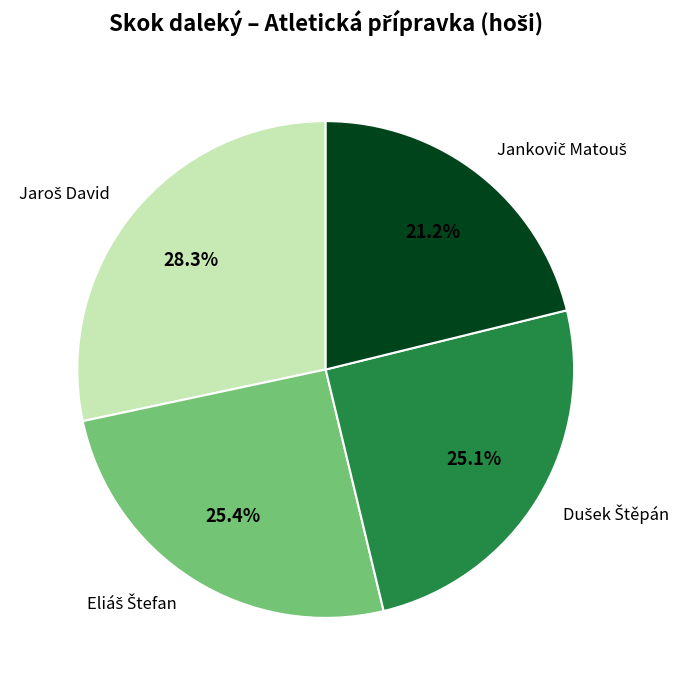

Is there a majority slice in this chart?

No